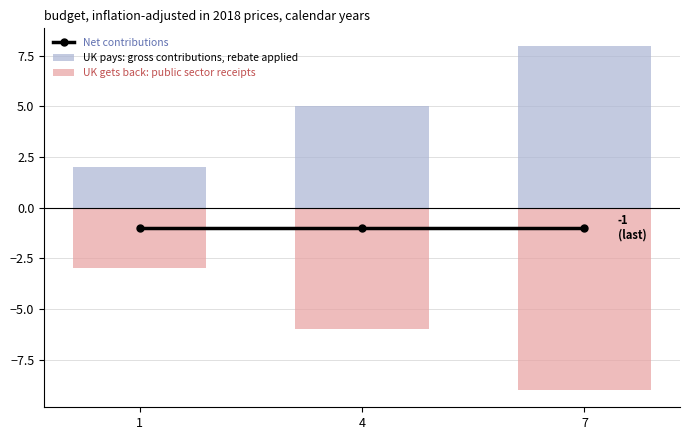

What is the sum of all UK gets back: public sector receipts values?

-18